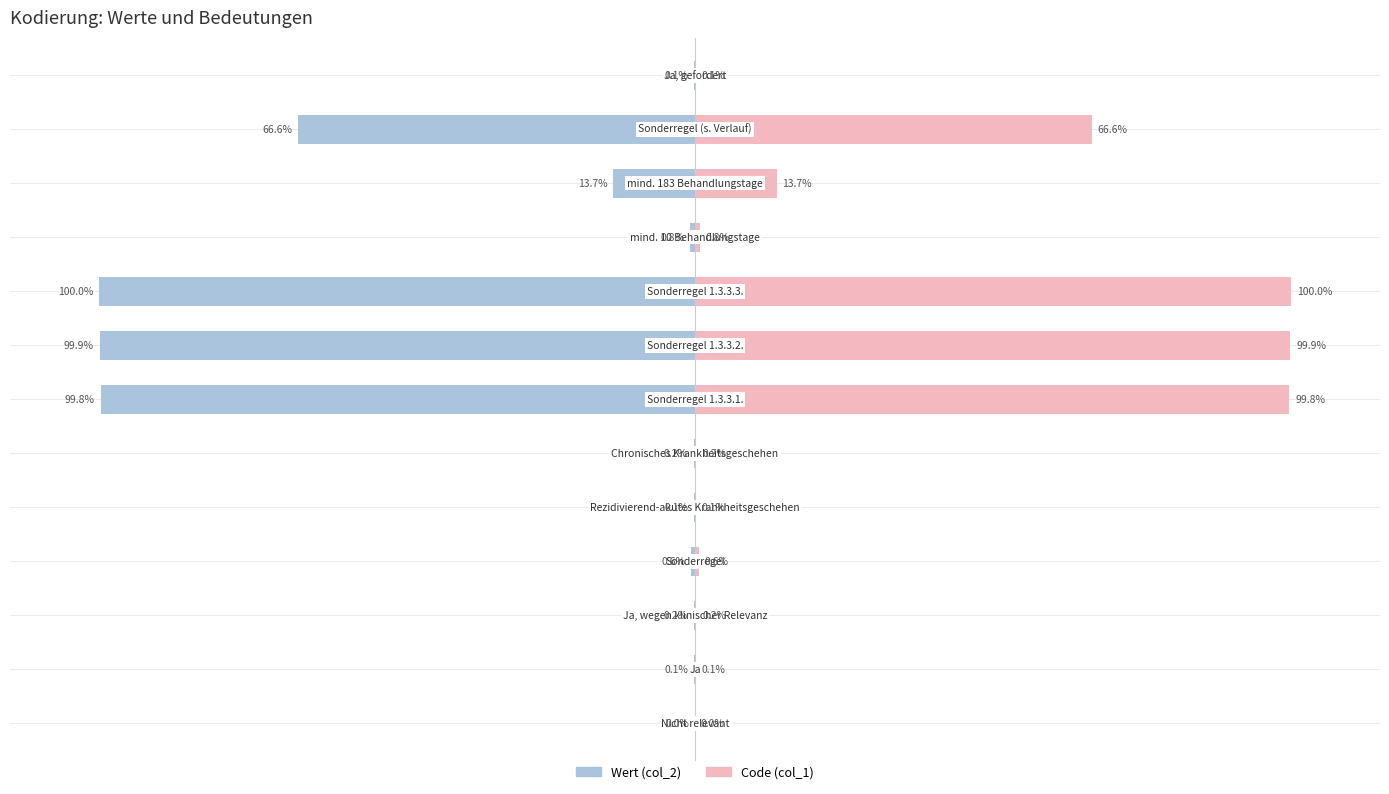

At how many categories does at least one series exceed -50?

13